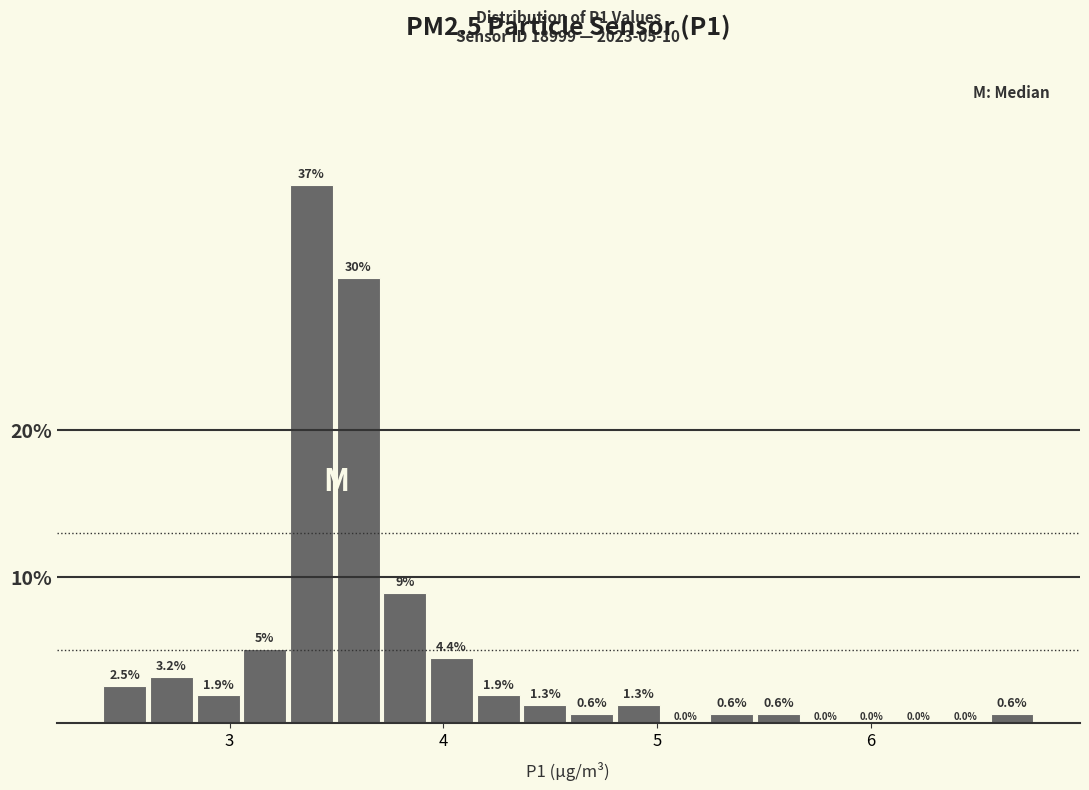

Read against the x-axis, roughly where is the centre of the tallest bar?

3.4